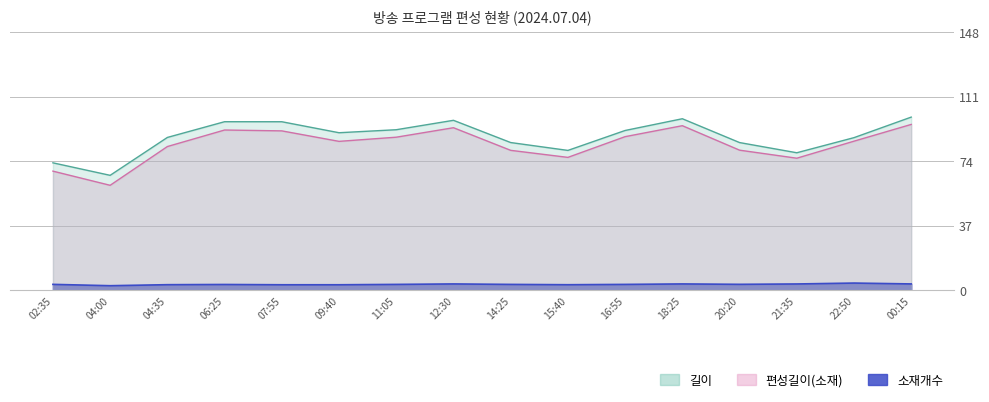

Does the chart display data point markers on the line(s)?

No